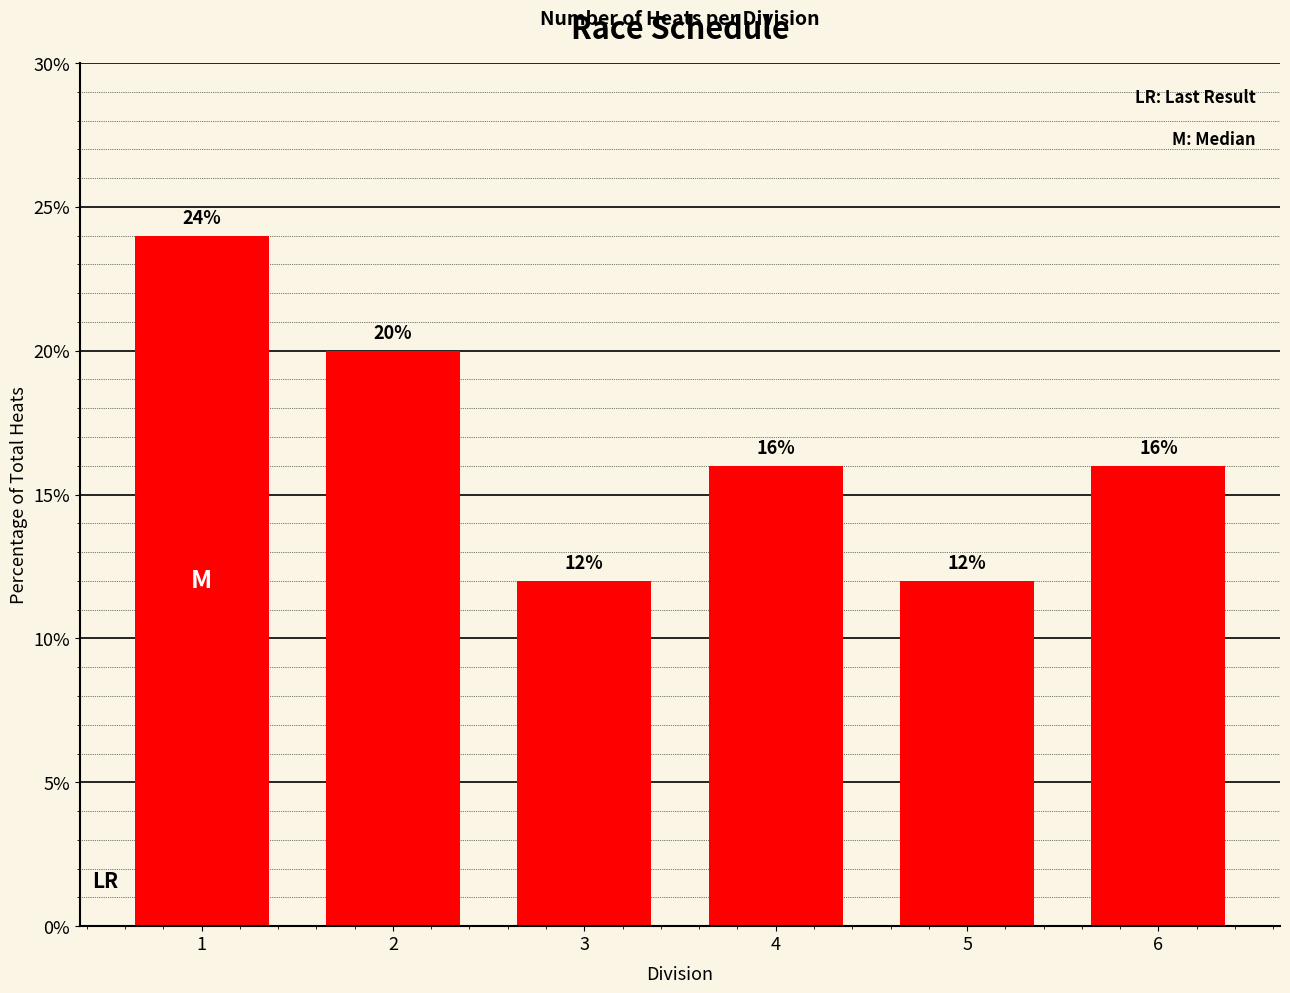

Reading left to right, transcribe all the data shown in this chart.

24	20	12	16	12	16